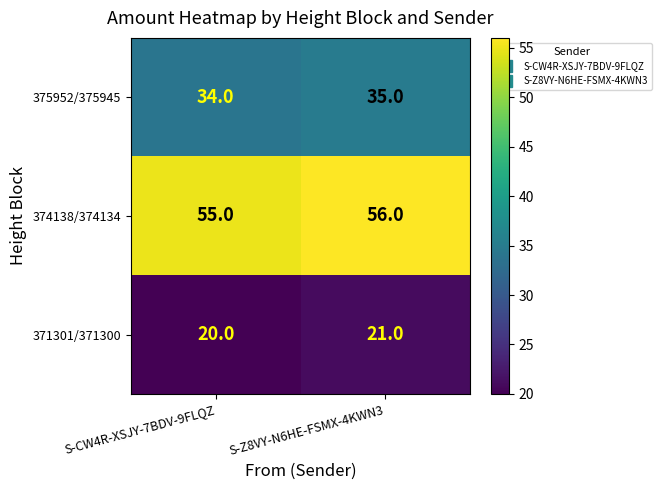

How many data points does each series have?

2